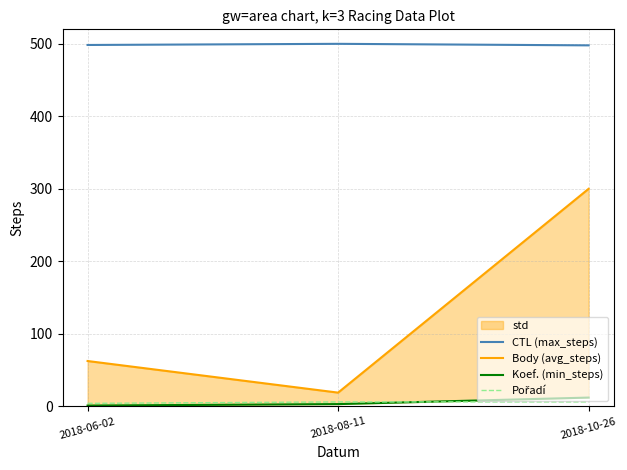

Does the chart have visible grid lines?

Yes